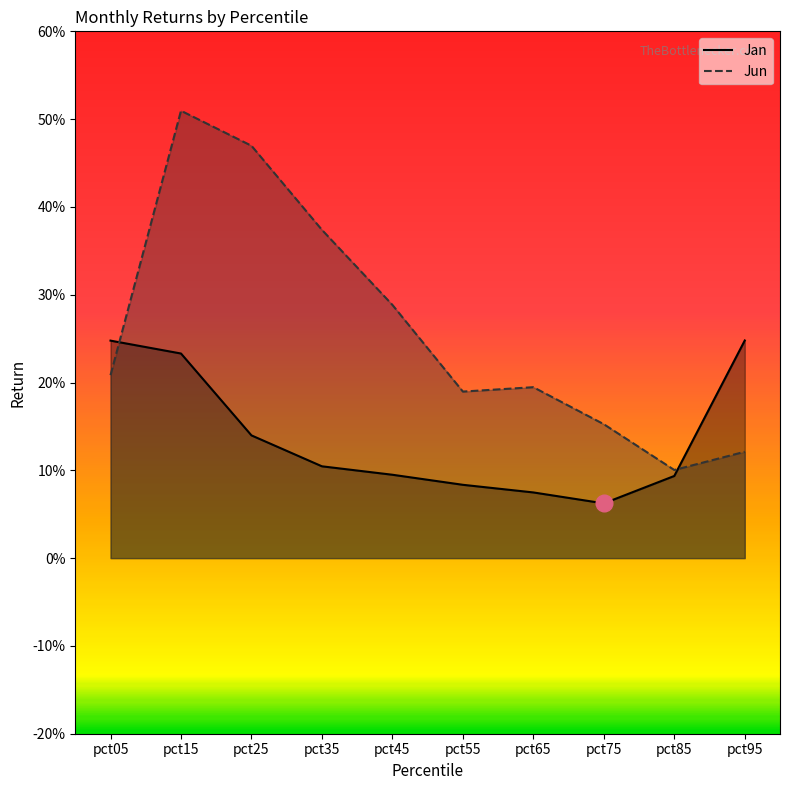

The Jan series shows 0.1 at pct45. True or false?

True